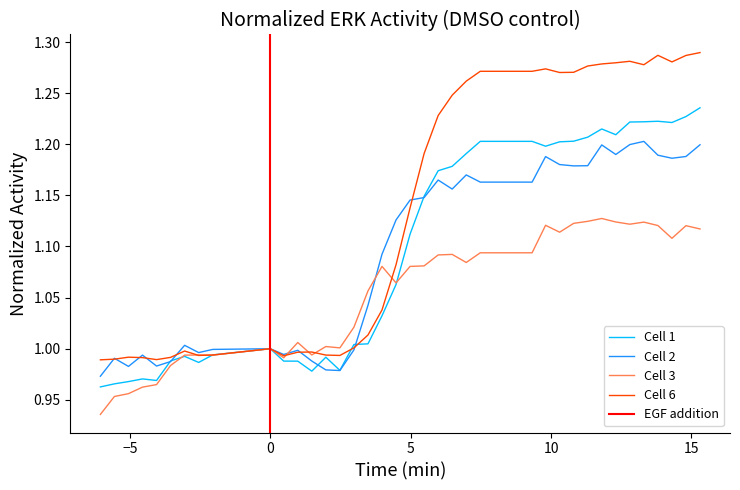

What is the value of the Cell 6 point at the 5th from the left?

1.0